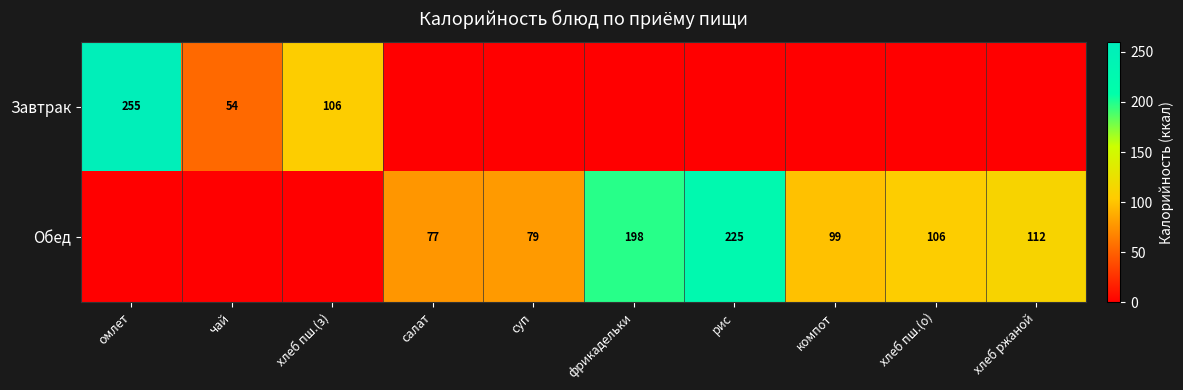

True or false: Завтрак has a value of 255 at омлет.

True